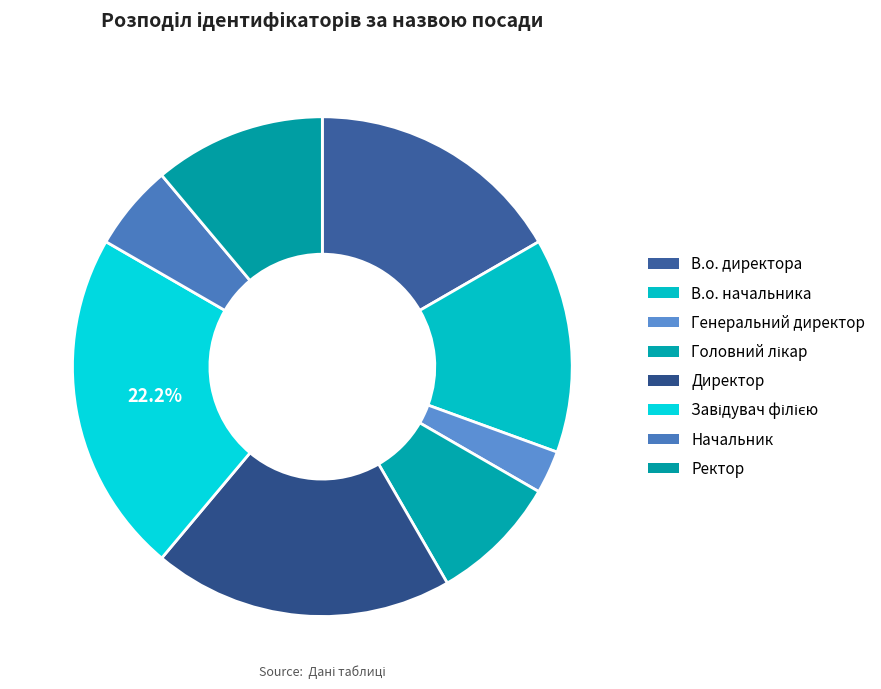

How many segments does this pie chart have?

8